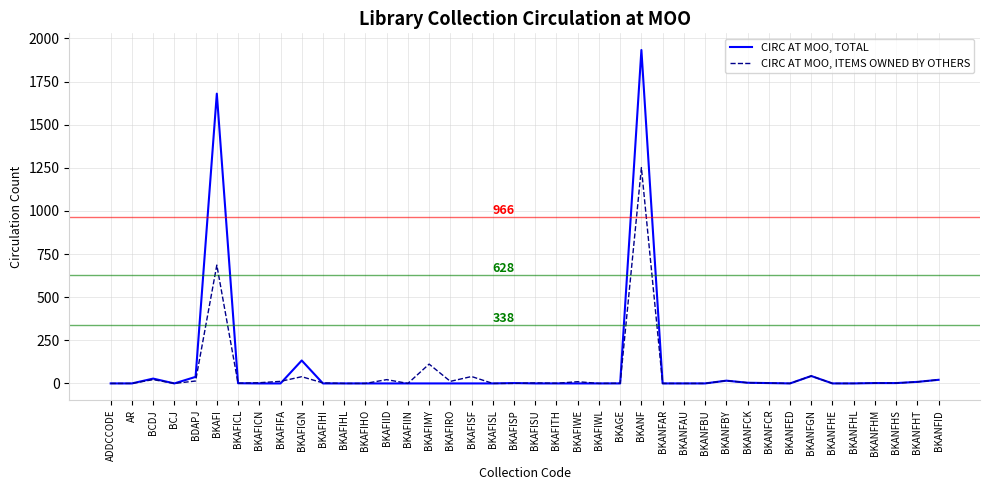

Which series changed the most between BKAFISF and BKANF?

CIRC AT MOO, TOTAL